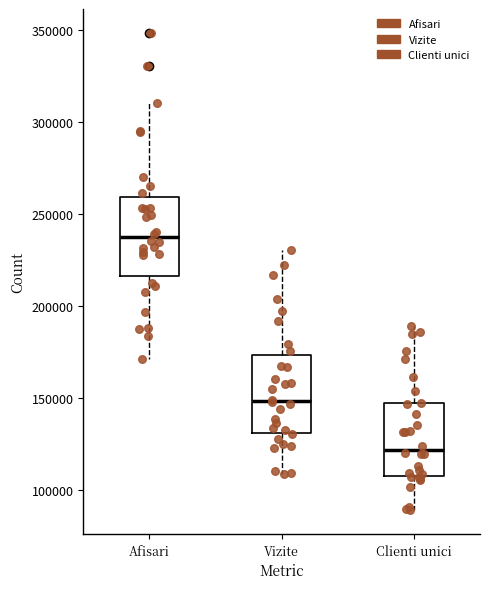

Which box has the highest median line?

Afisari